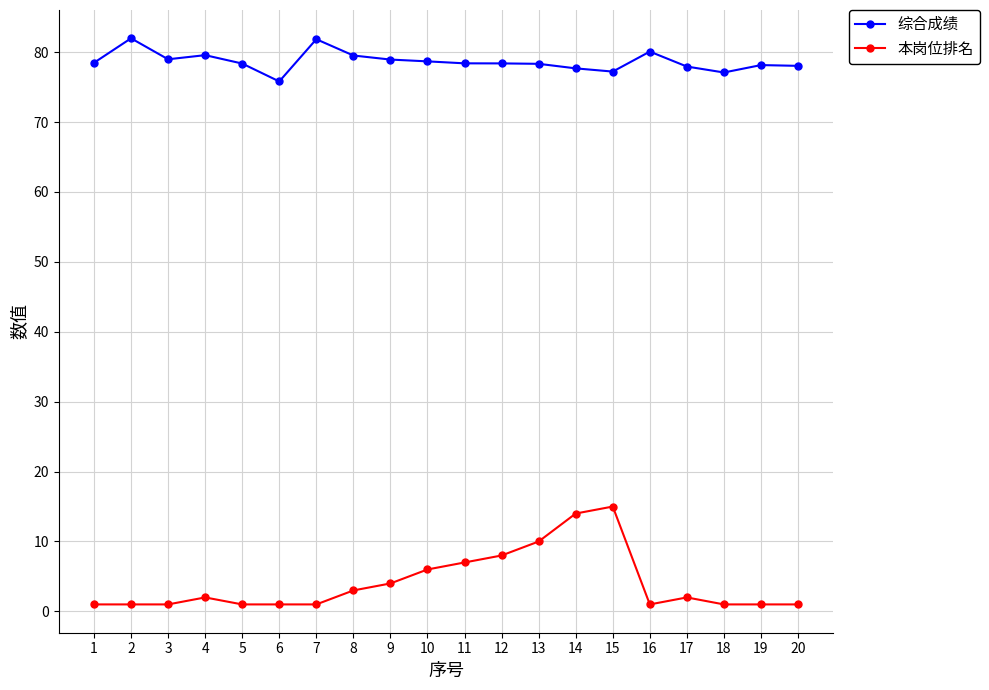

True or false: 综合成绩 and 本岗位排名 cross at least once.

False